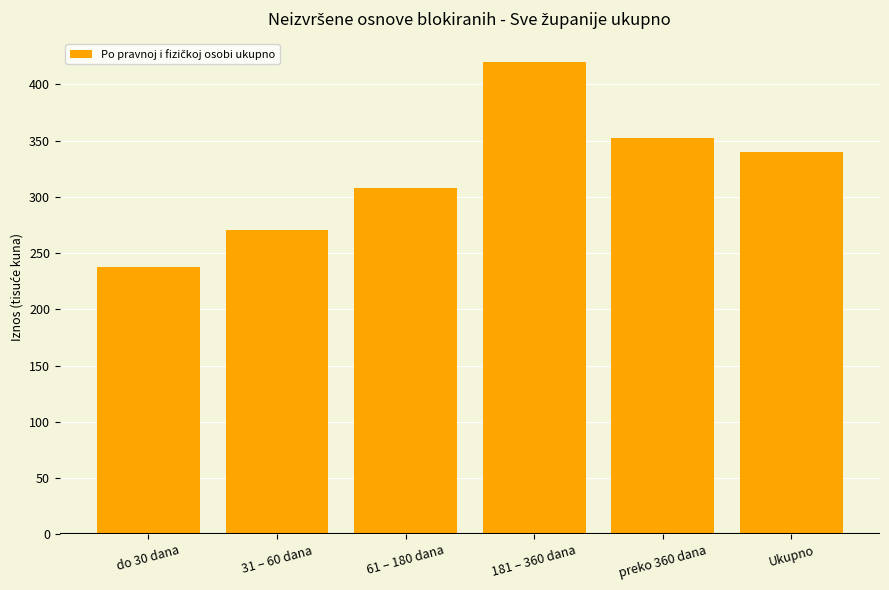

Reading left to right, extract all data points from this chart.

do 30 dana=237.7	31 – 60 dana=270.5	61 – 180 dana=307.9	181 – 360 dana=419.5	preko 360 dana=352.3	Ukupno=339.7